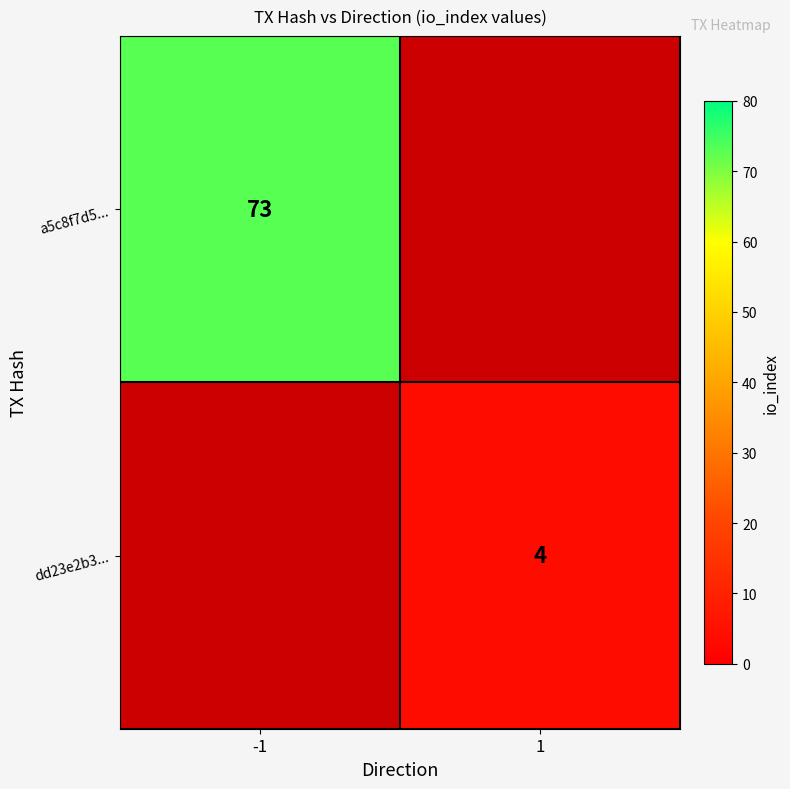

Is the value of dd23e2b3... at 1 greater than the value of a5c8f7d5... at -1?

No